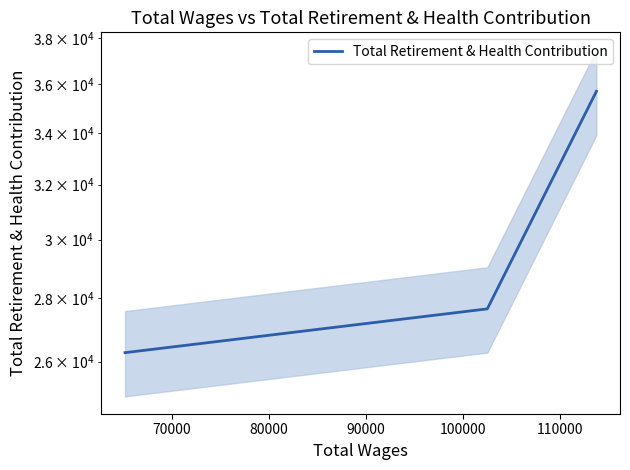

Reading left to right, transcribe all the data shown in this chart.

26275	27661	35708